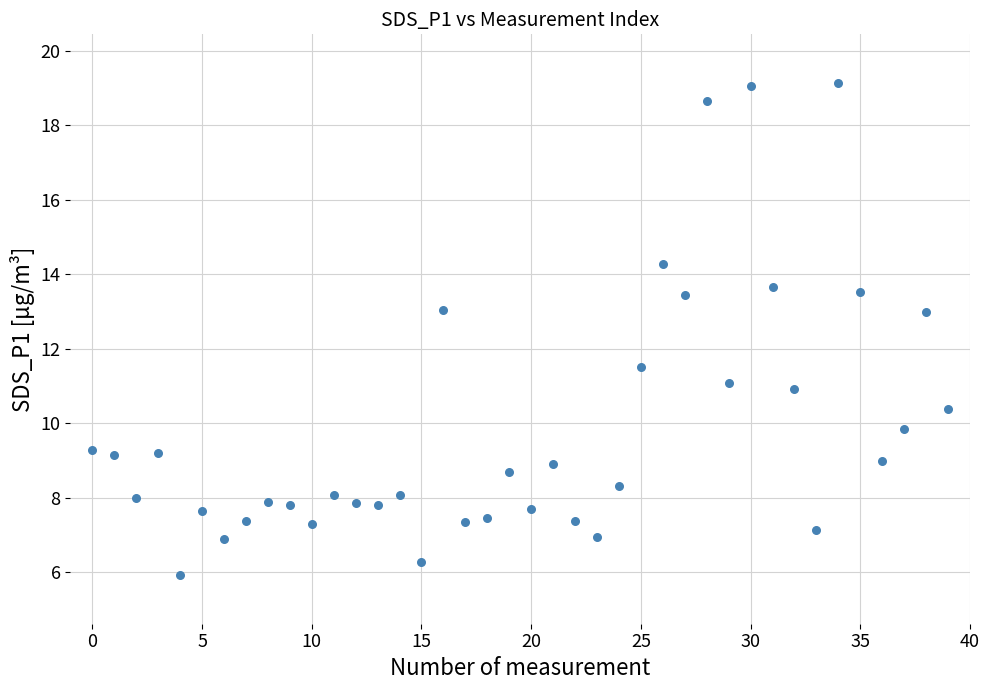

What is the range of Y values (max minus min)?

13.2